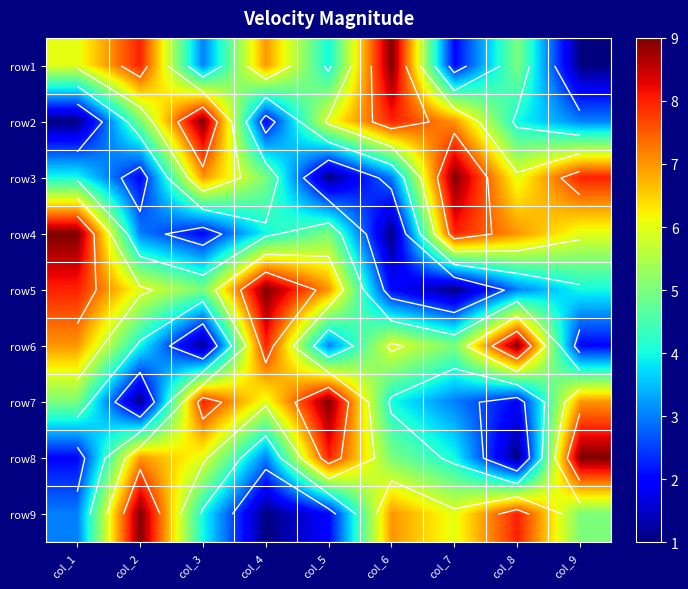

At how many categories does at least one series exceed 5?

9